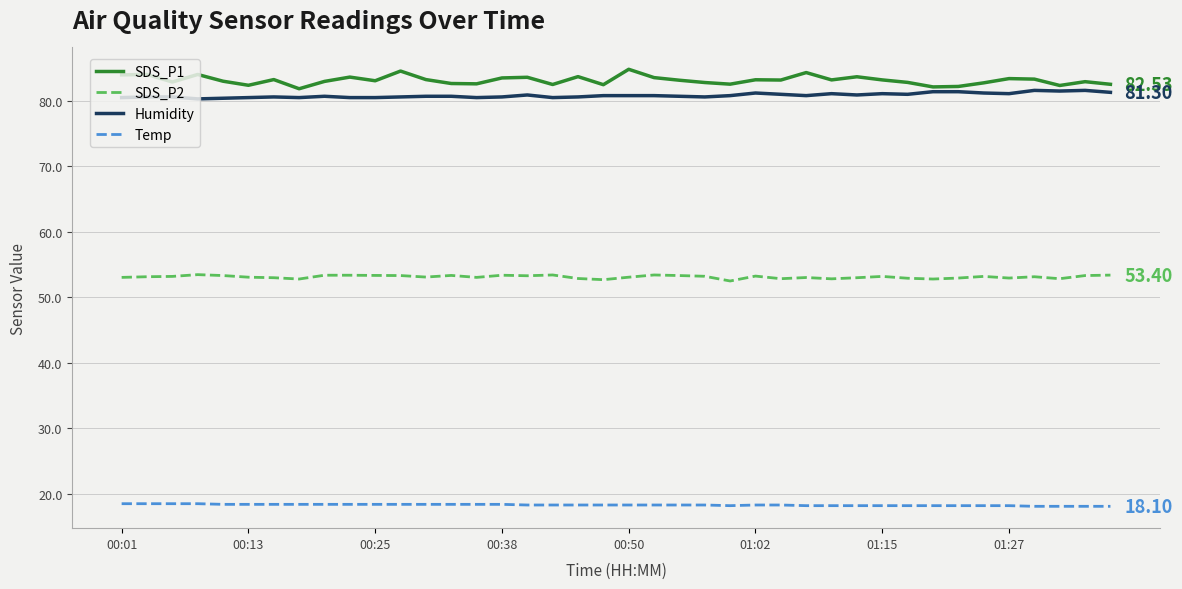

What is the average value of the Temp series?

18.3